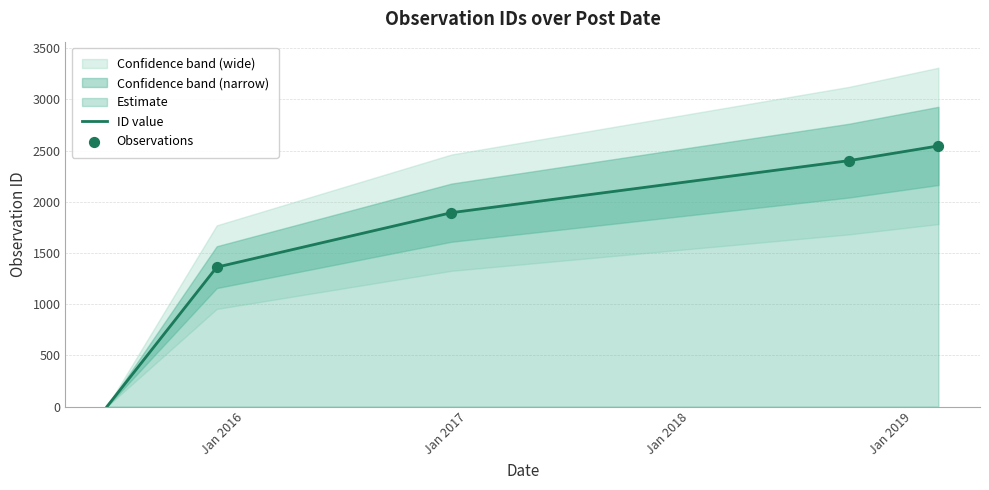

Between 2015-11-16 and 2016-12-05, which is larger?

2016-12-05